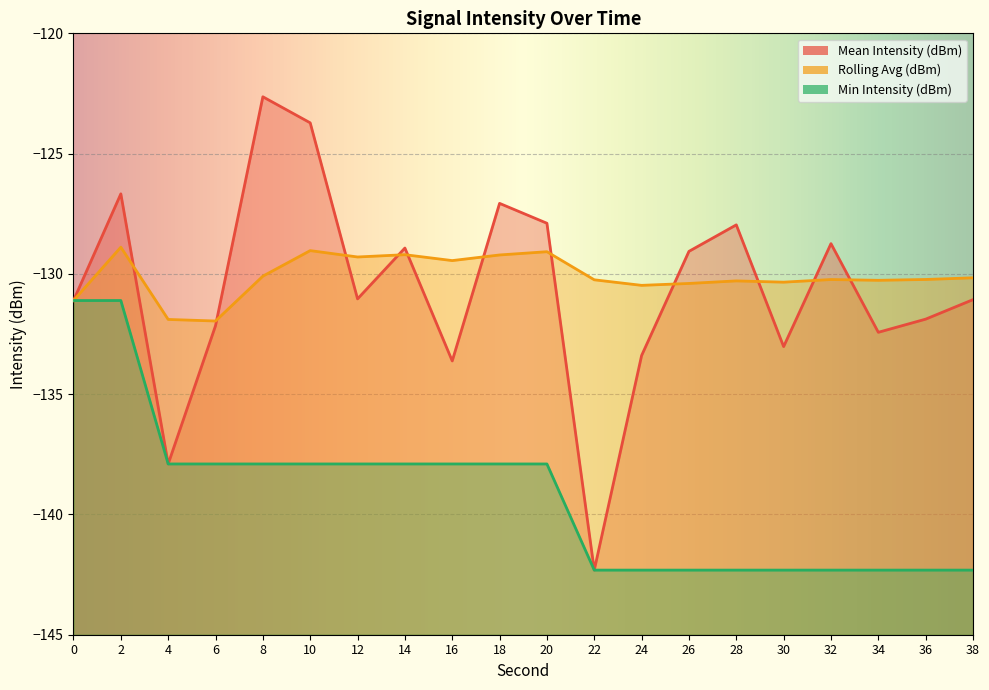

How many distinct data groups are displayed?

3